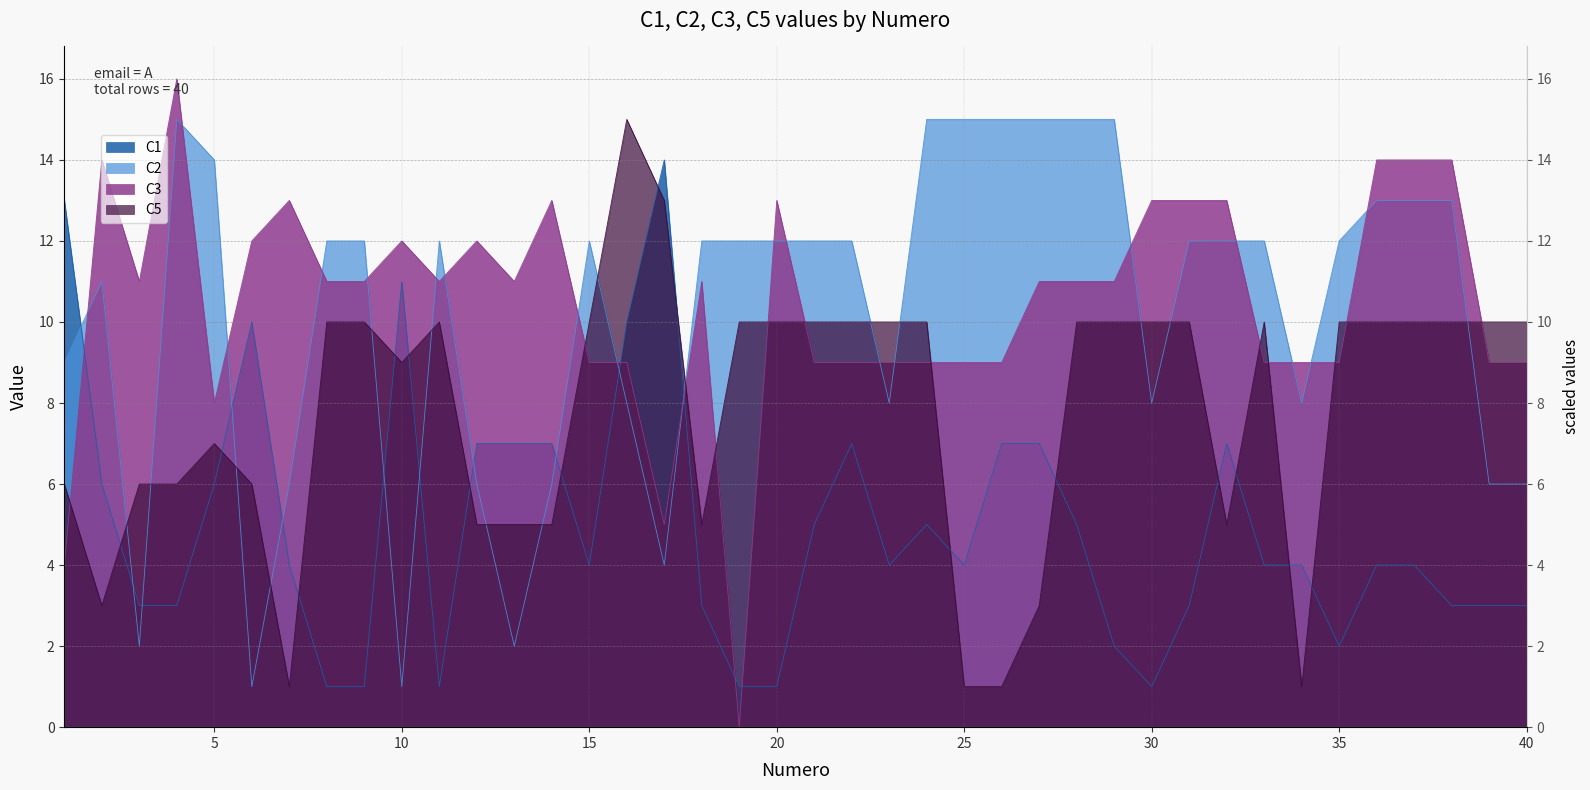

Which category has the lowest value across all series?

19